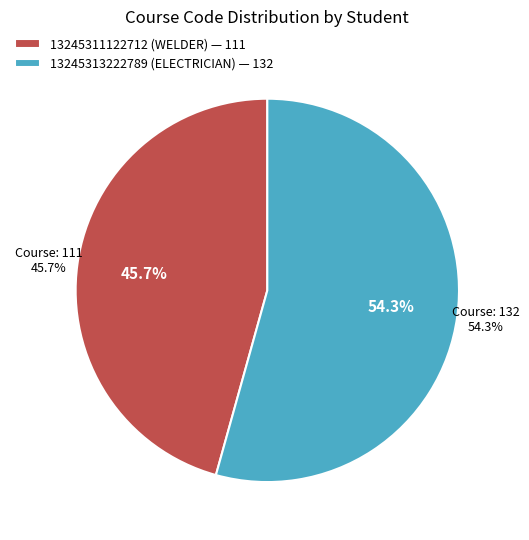

What is the smallest slice in the pie chart?

13245311122712 (WELDER)